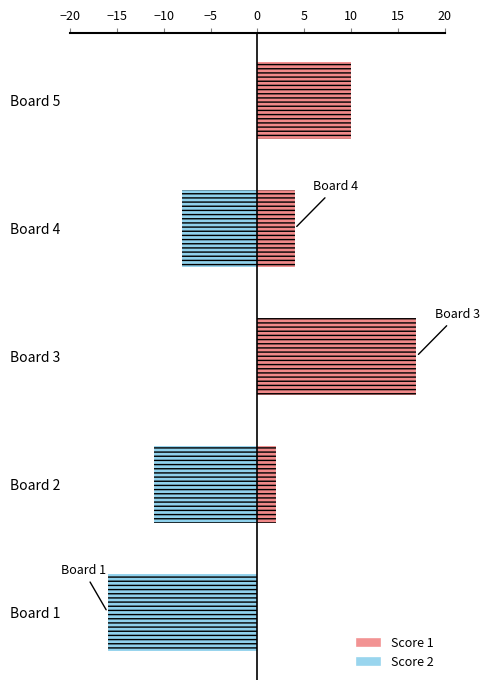

At how many categories does at least one series exceed 11?

1